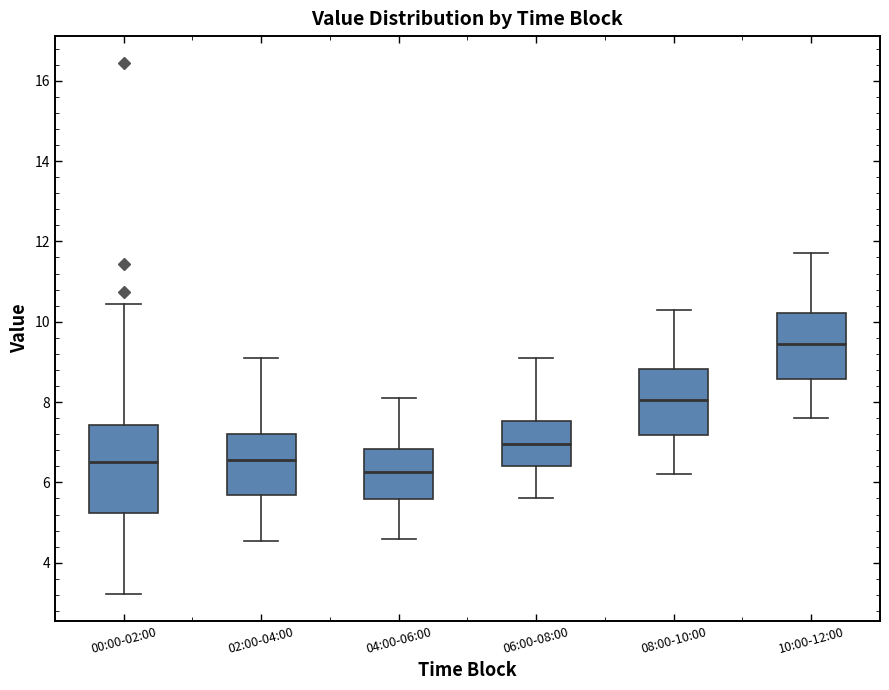

Which box's median line is the lowest?

04:00-06:00